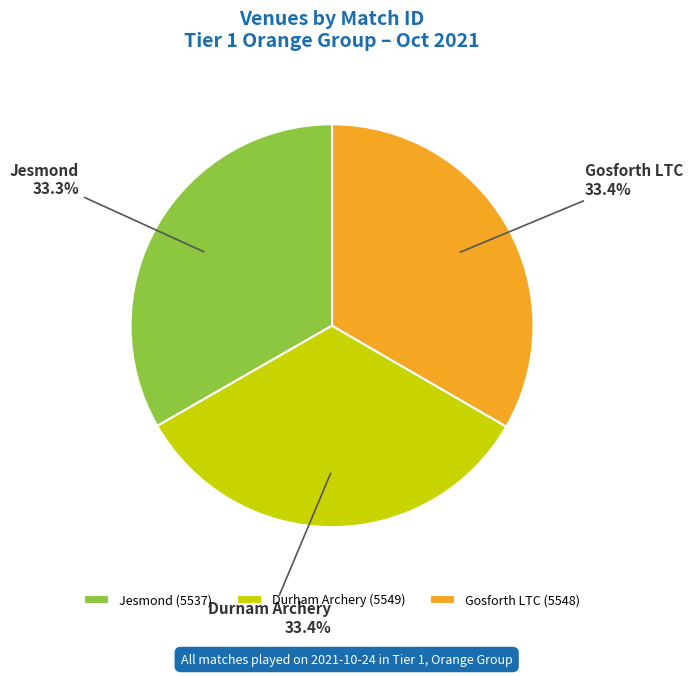

To the nearest percent, what is the average slice percentage?

33%